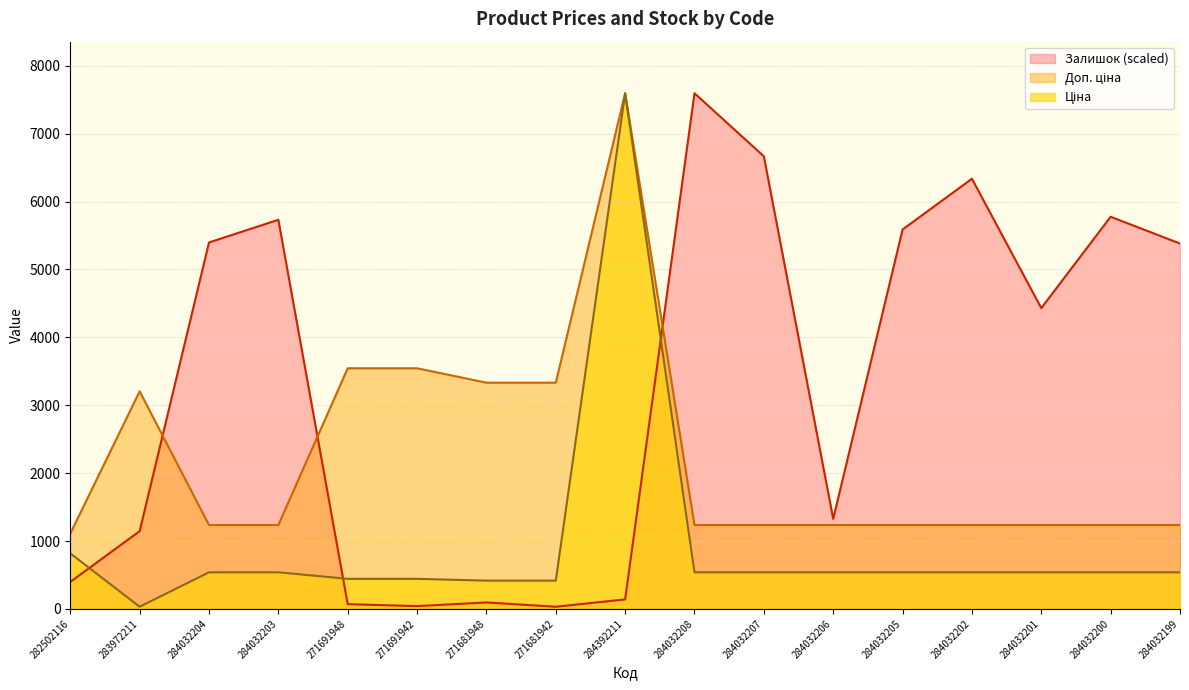

What is the total value across all series at 284032204?

7172.8